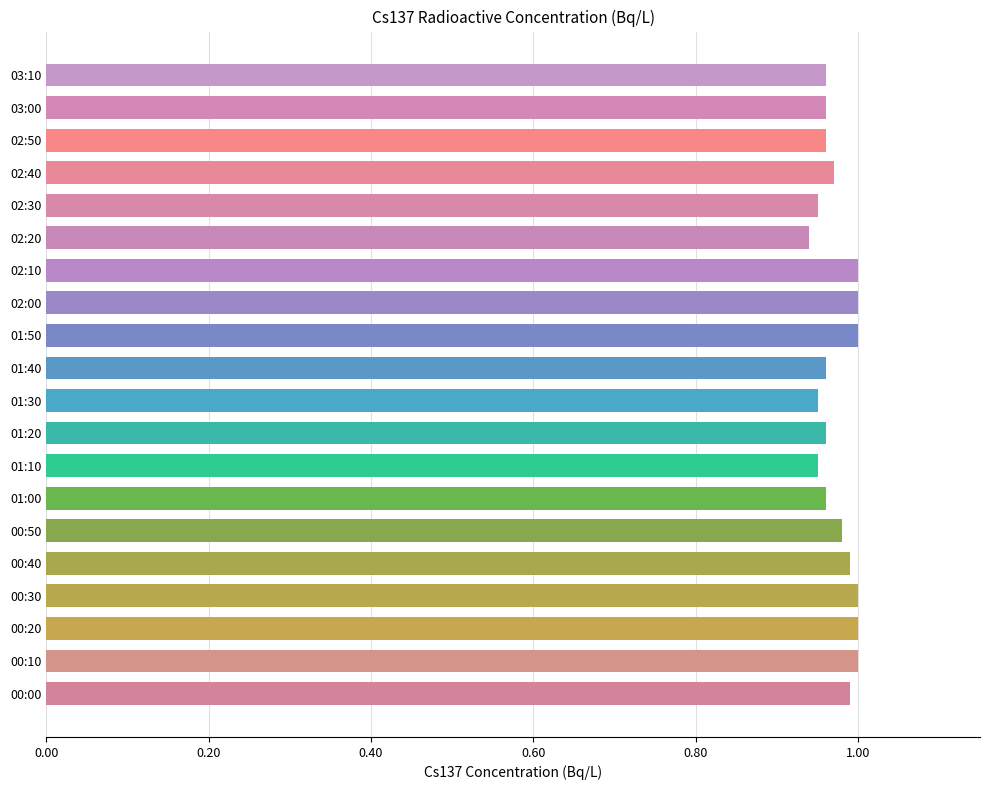

Is it true that the value at 02:50 is 0.6?

False